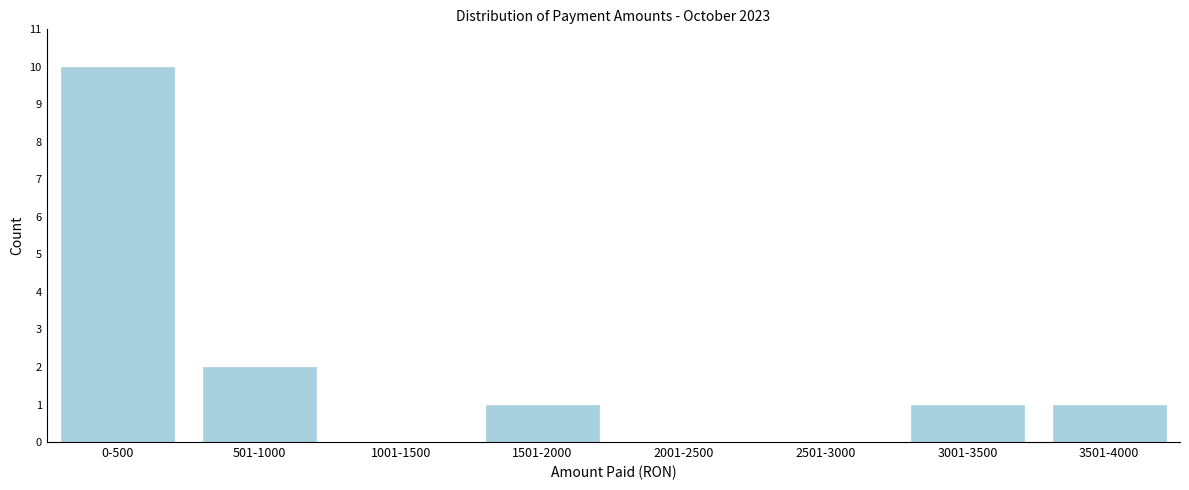

Reading left to right, extract all data points from this chart.

0-500=10	501-1000=2	1001-1500=0	1501-2000=1	2001-2500=0	2501-3000=0	3001-3500=1	3501-4000=1